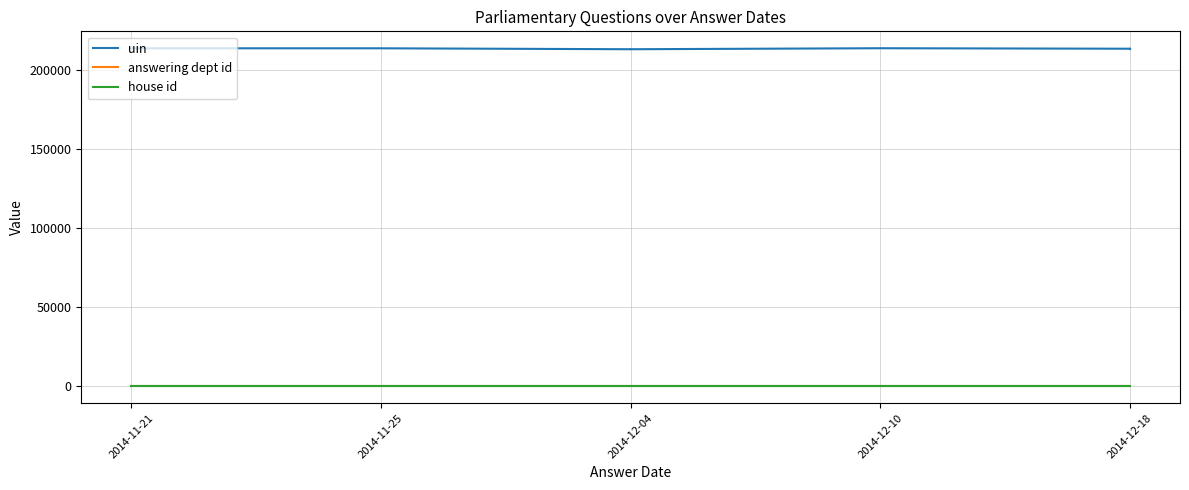

Between 2014-12-10 and 2014-12-18, which series saw the biggest shift?

uin